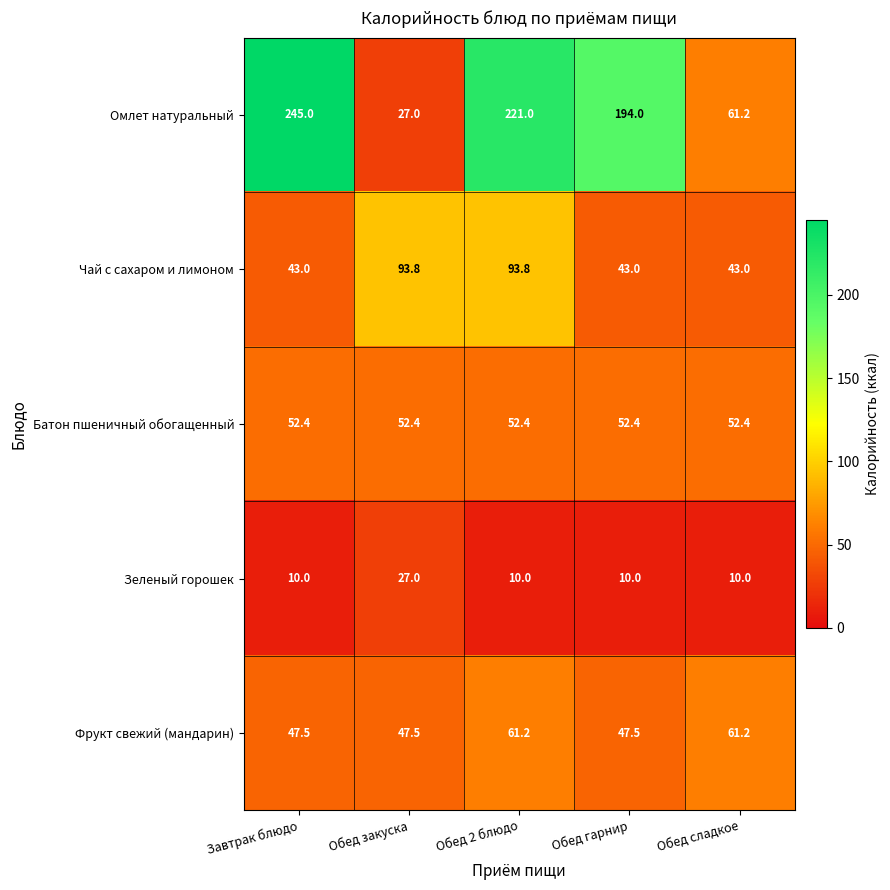

What is the total value across all series at Обед закуска?

247.7